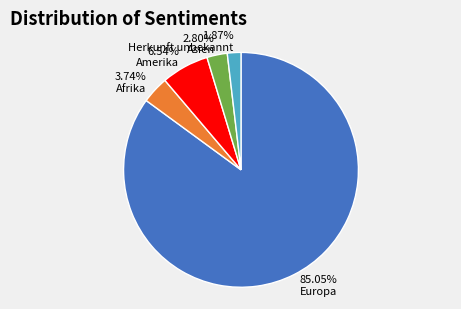

Is it true that Asien is 15% of the pie?

False